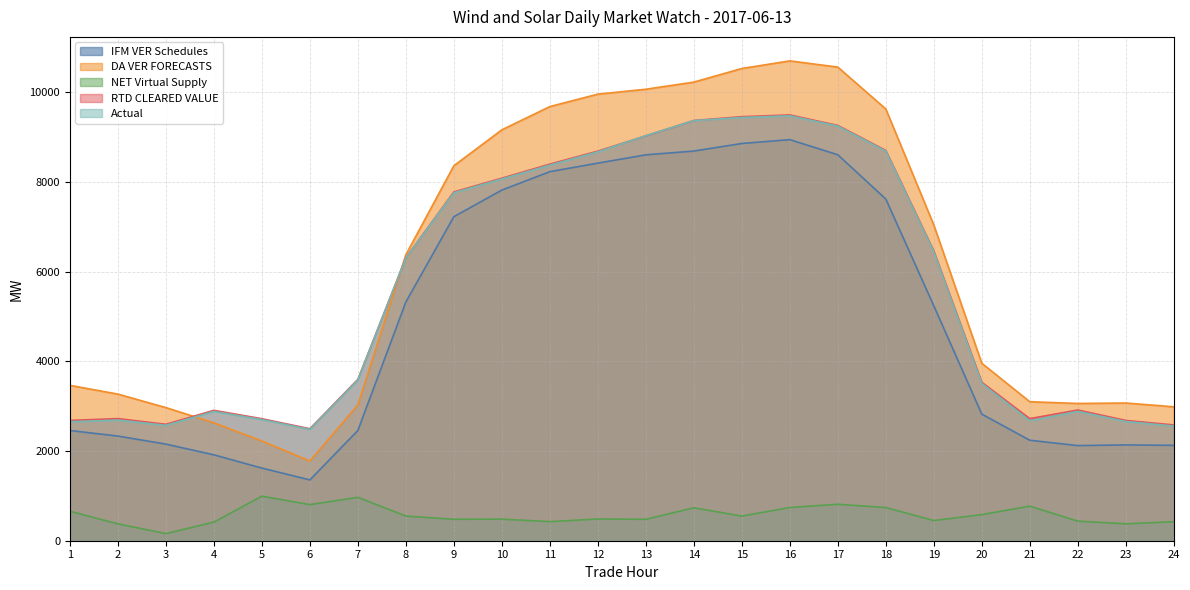

Between 7 and 24, which series saw the biggest shift?

Actual